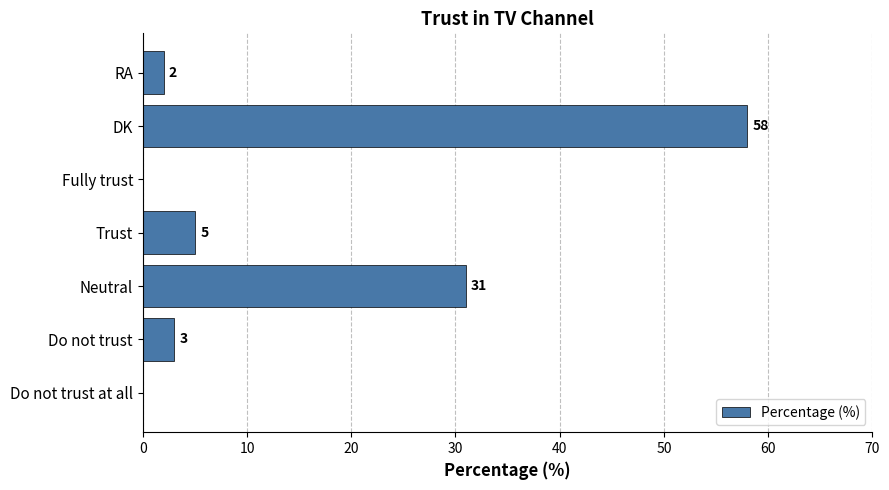

How many values are above zero?

5